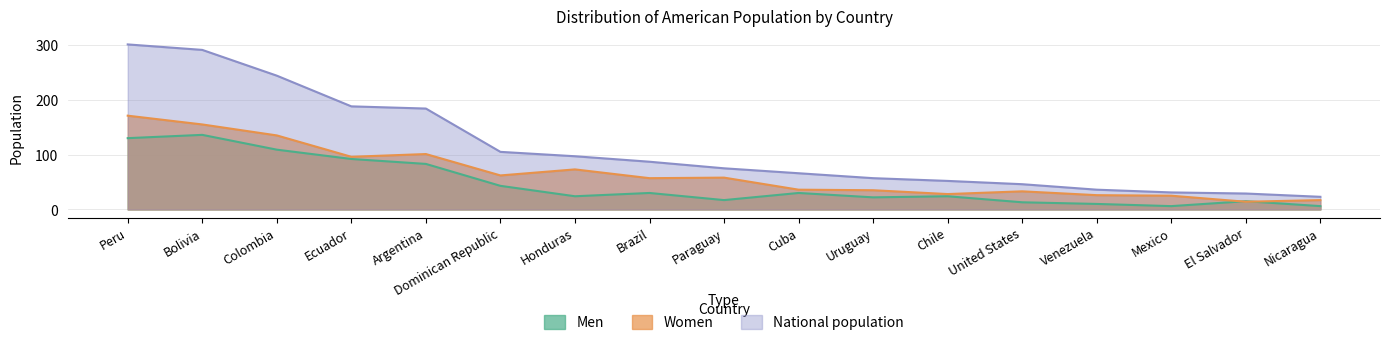

What is the sum of all Women values?

1122